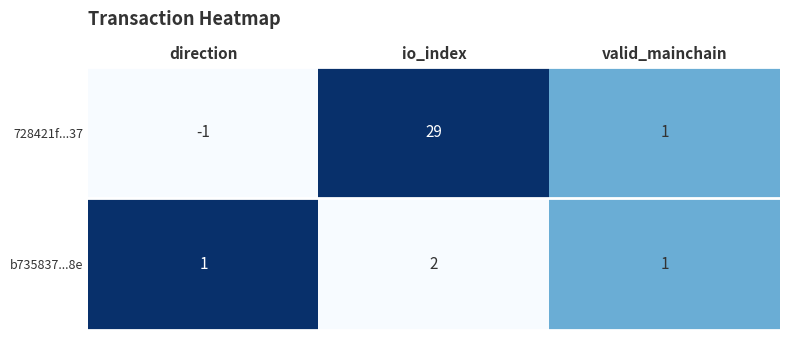

Reading left to right, extract all data points from this chart.

728421f...37: direction=-1	io_index=29	valid_mainchain=1
b735837...8e: direction=1	io_index=2	valid_mainchain=1